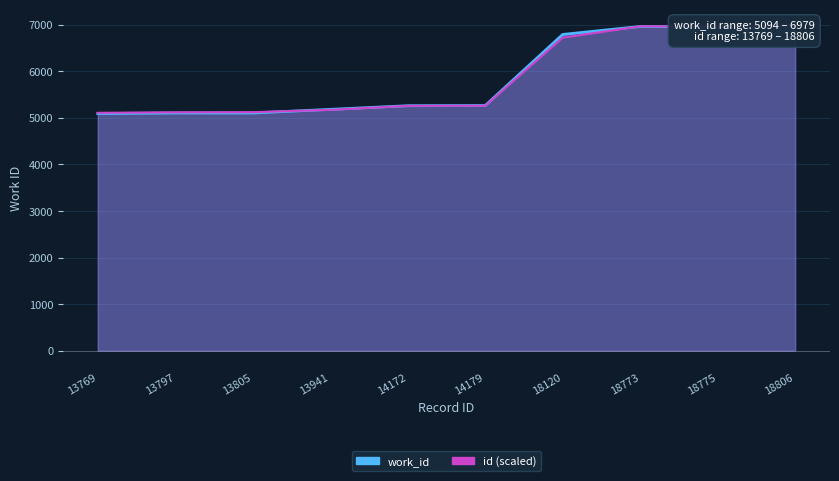

How many series are shown in this chart?

2